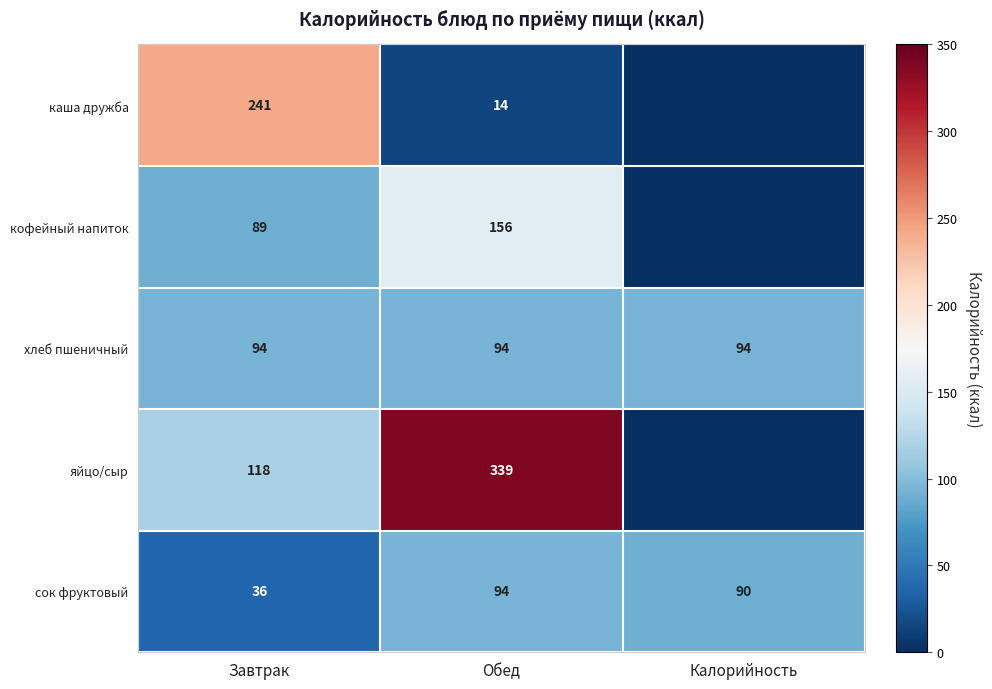

What is the difference between the сок фруктовый values at Калорийность and Обед?

4